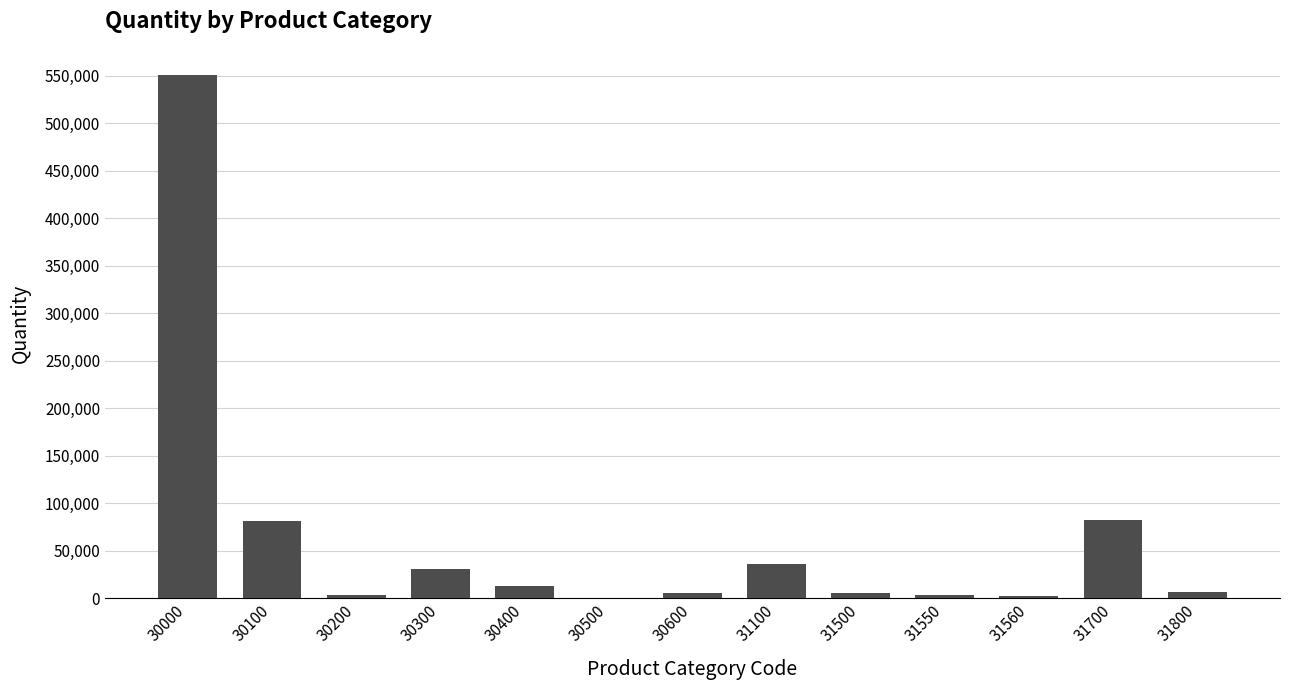

Which label corresponds to the largest value in the chart?

30000